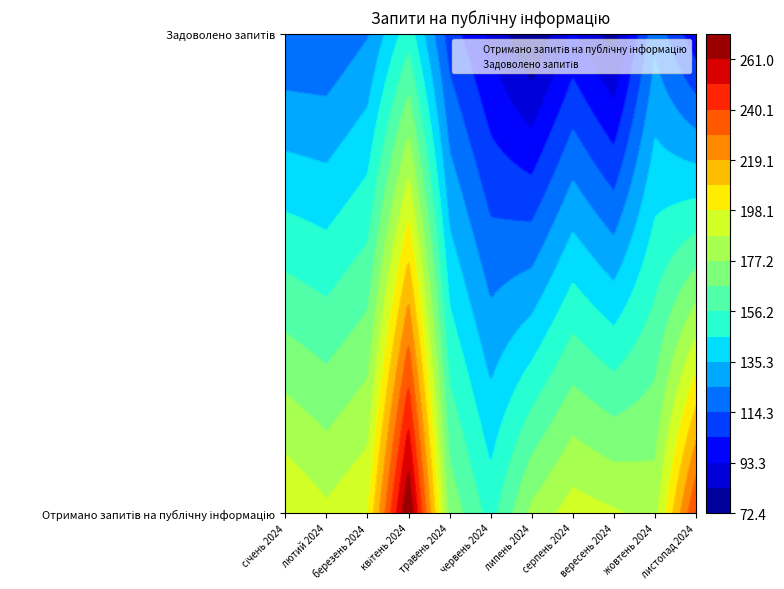

Which series changed the most between травень 2024 and жовтень 2024?

Задоволено запитів